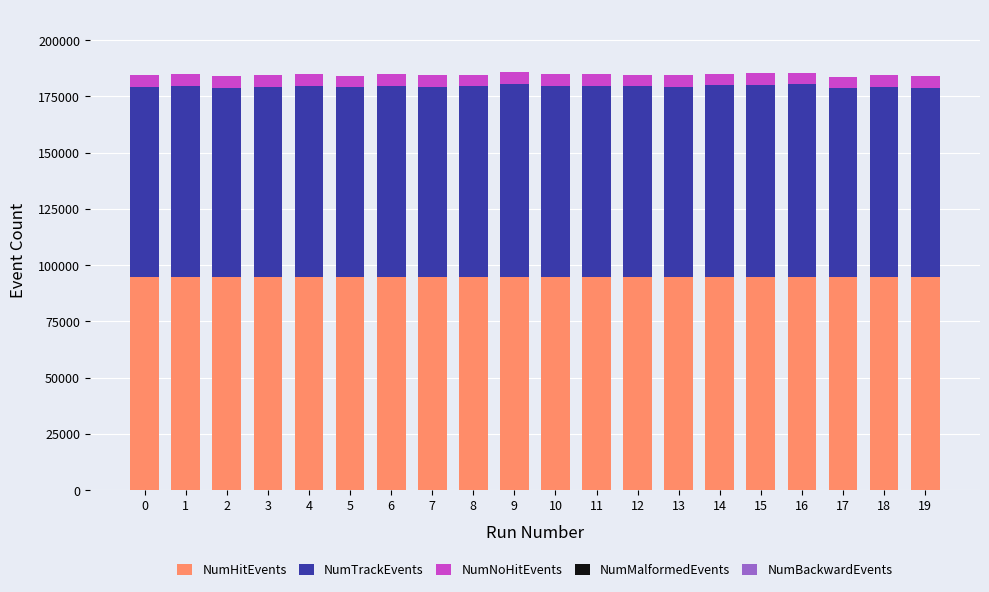

The value of NumHitEvents at 13 is 94748. True or false?

True